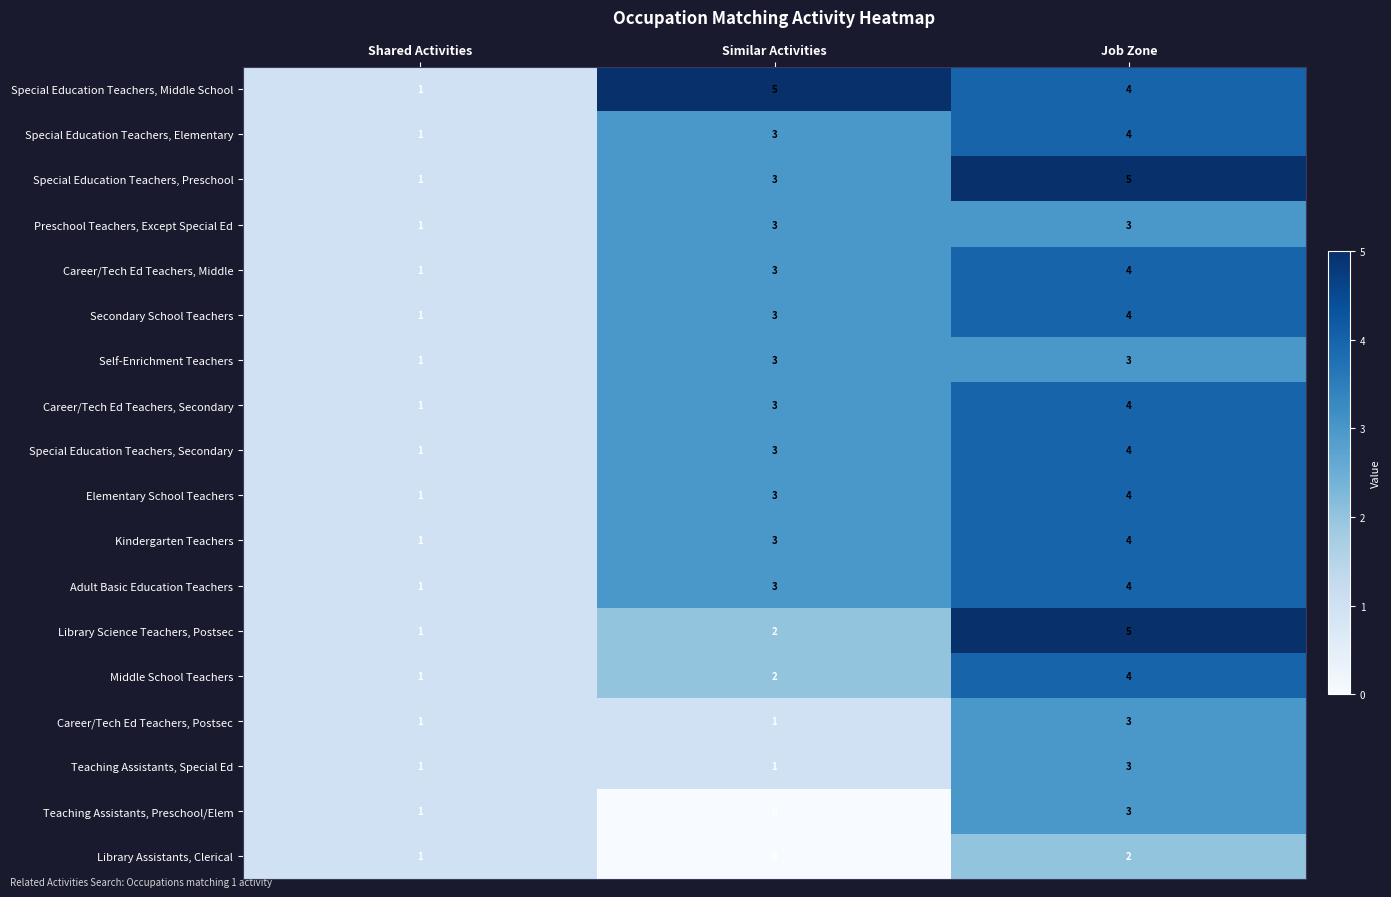

The value of Adult Basic Education Teachers at Job Zone is 3. True or false?

False